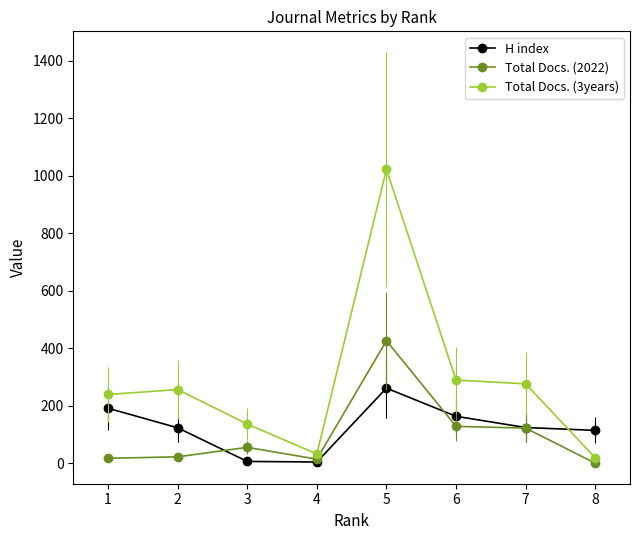

Which series has the largest range (max minus min)?

Total Docs. (3years)